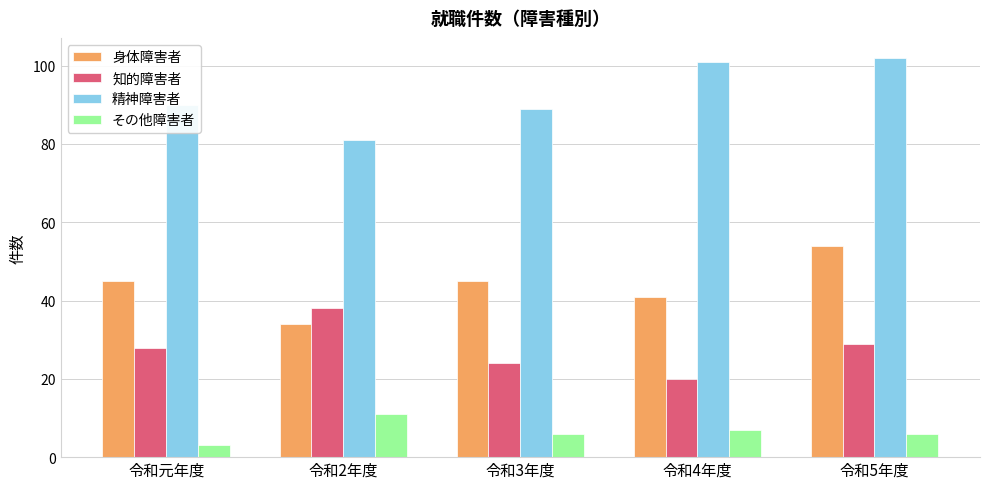

What is the difference between the maximum and second lowest values in the 知的障害者 series?

14